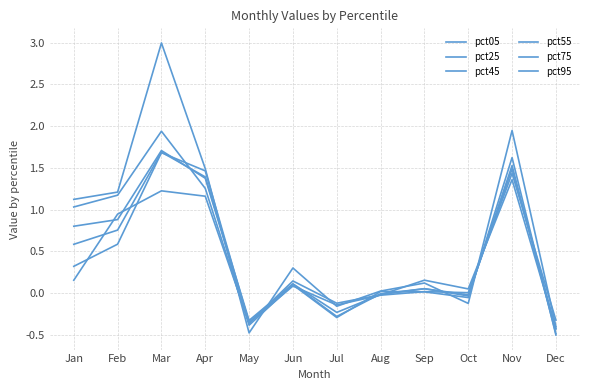

Is this an area chart (filled region under the line)?

No